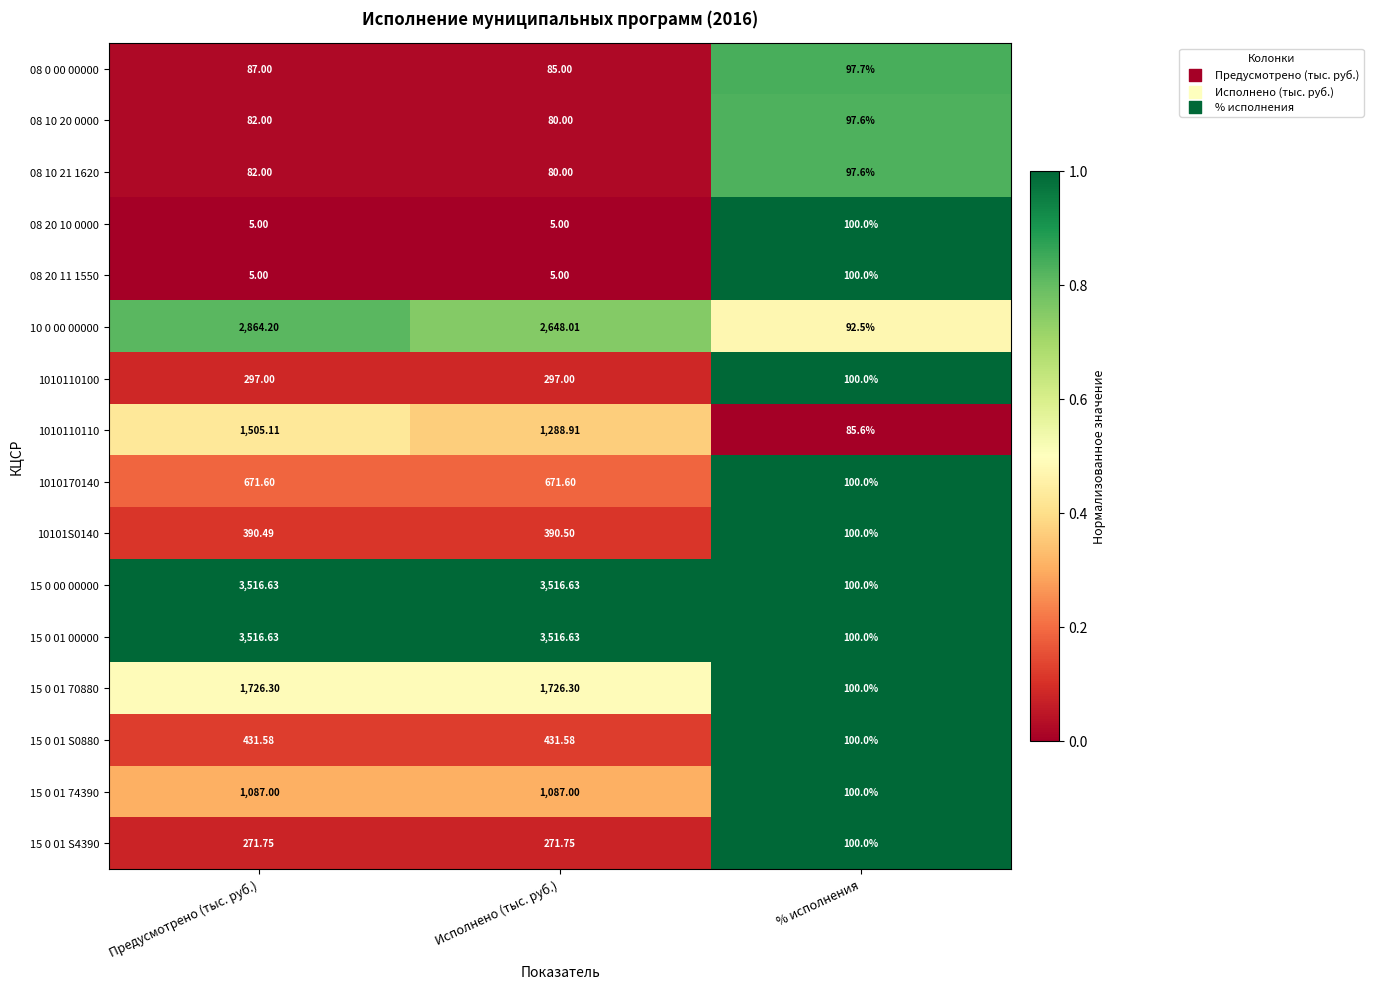

At which label does 15 0 01 74390 reach its minimum?

% исполнения